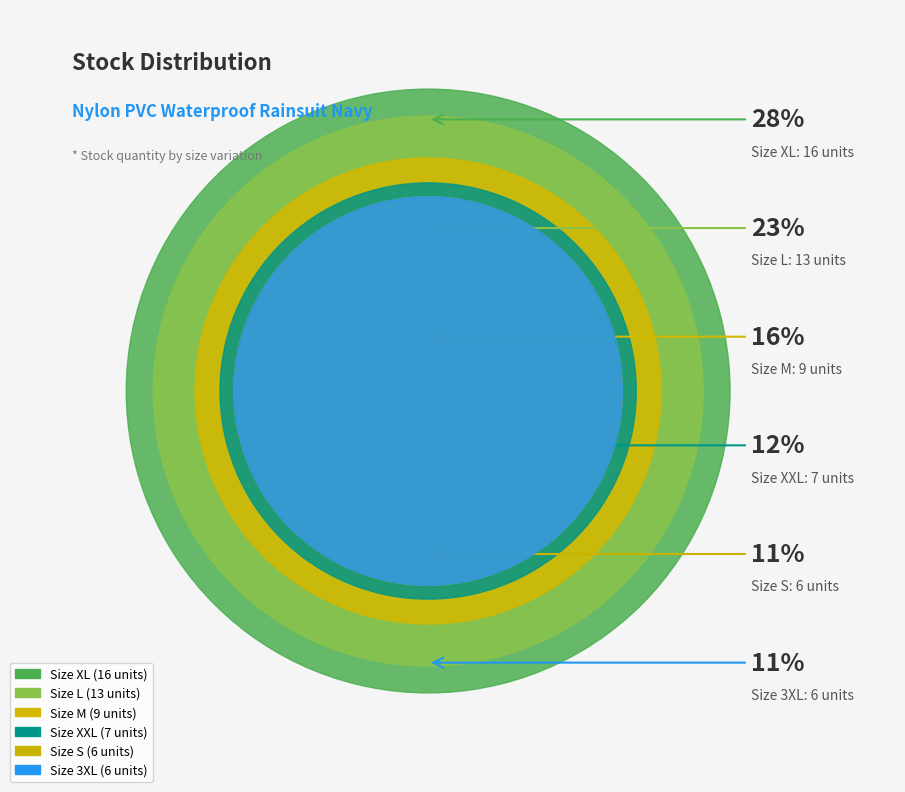

True or false: S accounts for 20% of the total.

False